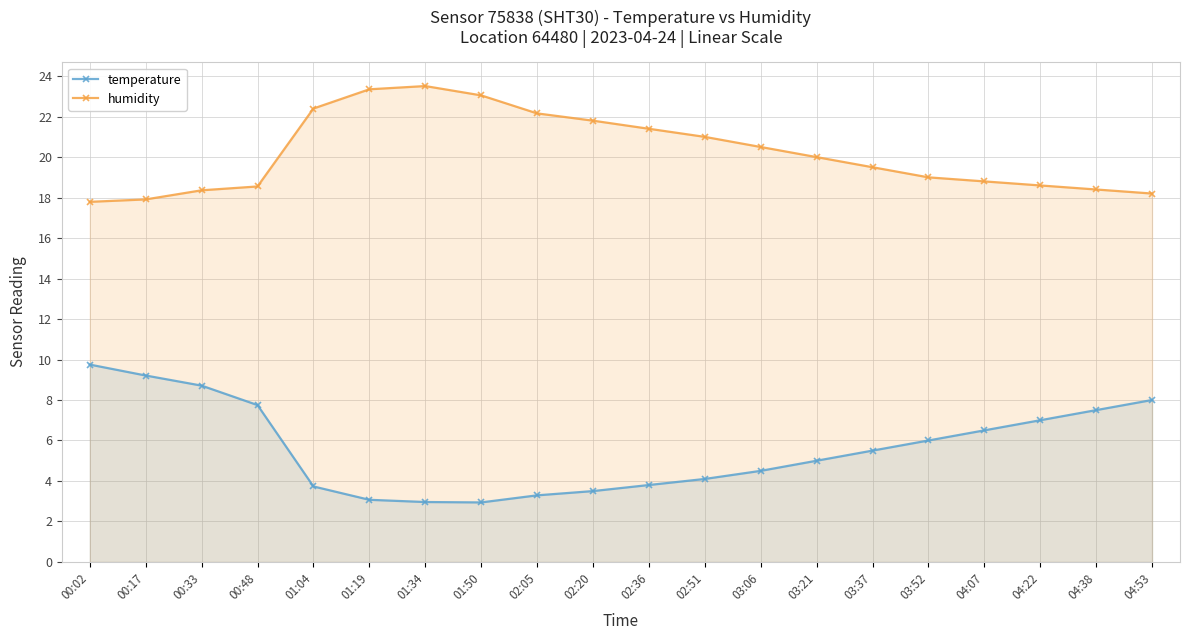

Rank the categories by temperature value from lowest to highest.

01:50, 01:34, 01:19, 02:05, 02:20, 01:04, 02:36, 02:51, 03:06, 03:21, 03:37, 03:52, 04:07, 04:22, 04:38, 00:48, 04:53, 00:33, 00:17, 00:02